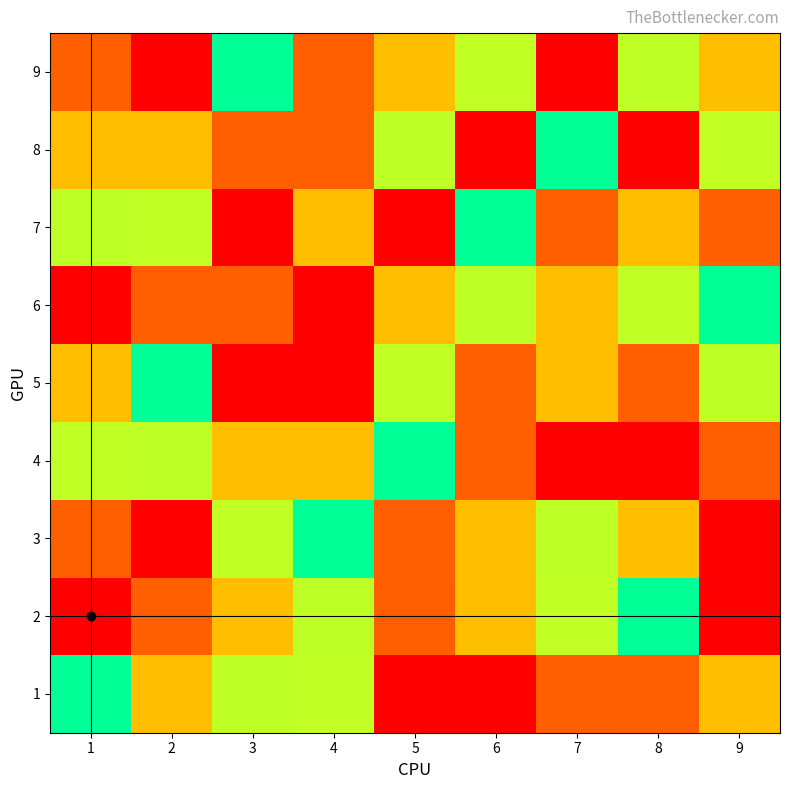

At which category does the chart reach its peak across all series?

5